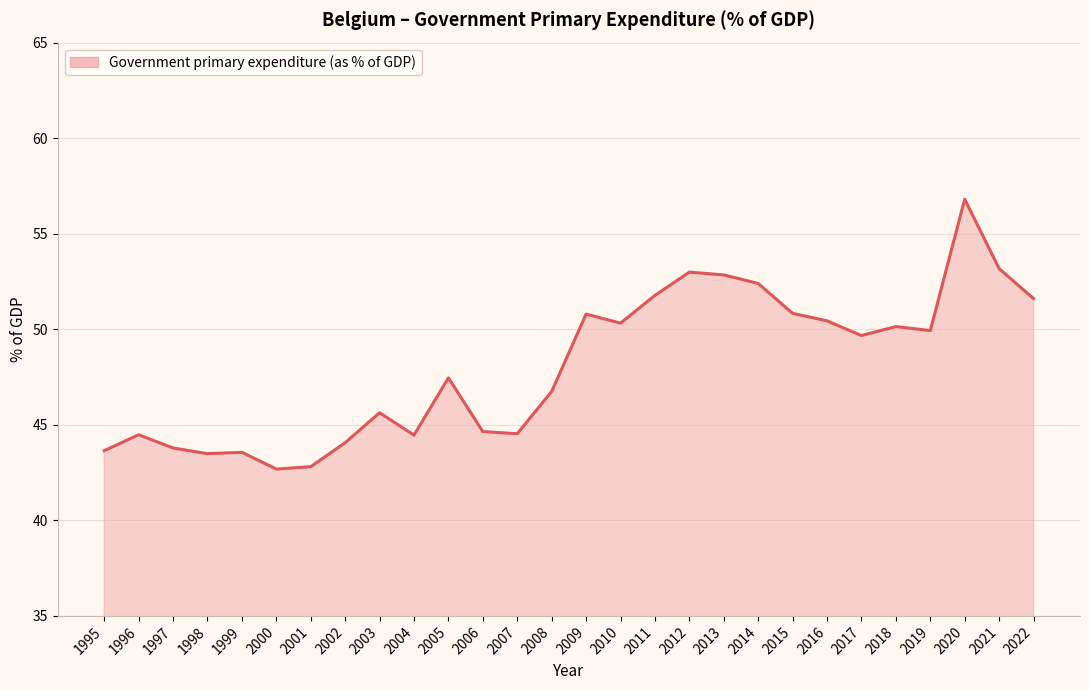

What is the average value?

48.1